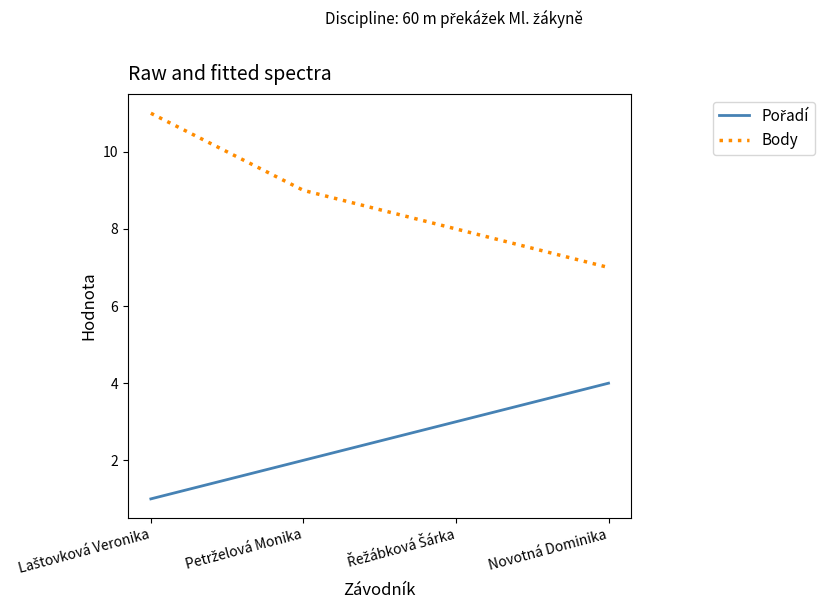

Which series has the widest spread of values?

Body